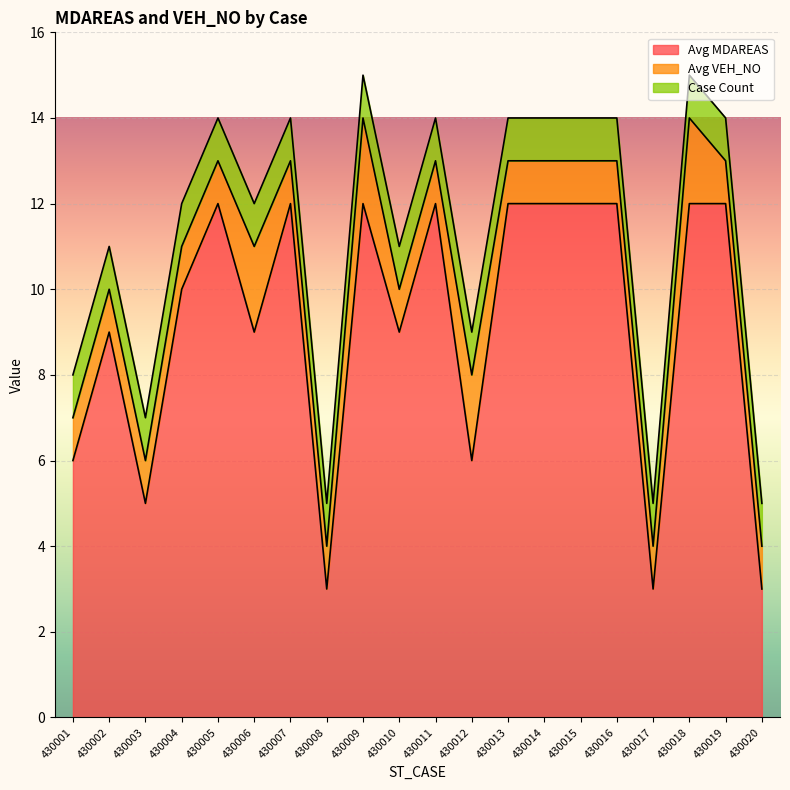

True or false: Avg VEH_NO and Avg MDAREAS intersect in this chart.

False